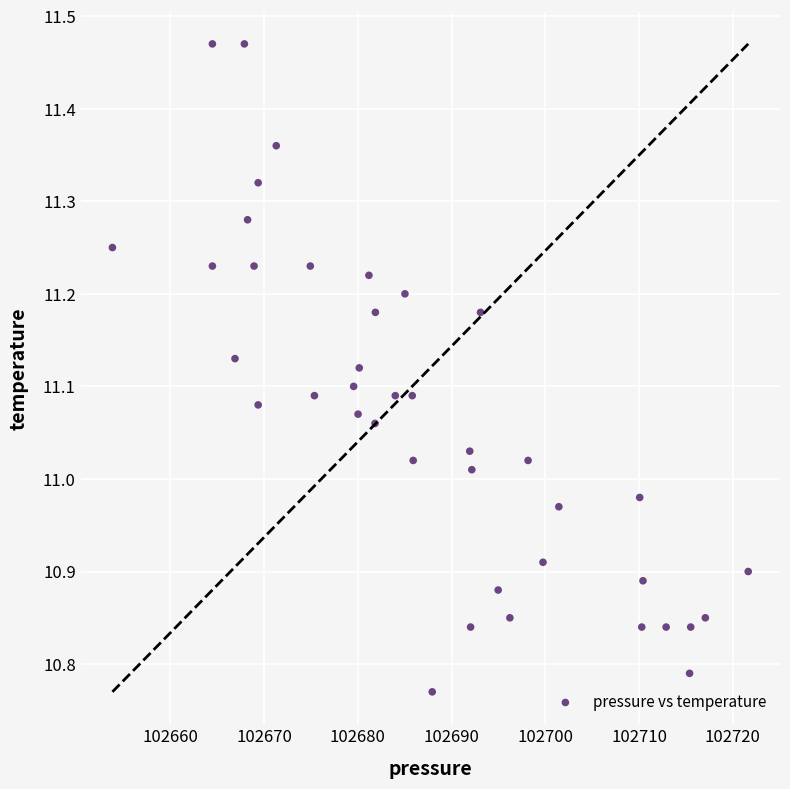

What is the range of Y values (max minus min)?

0.7